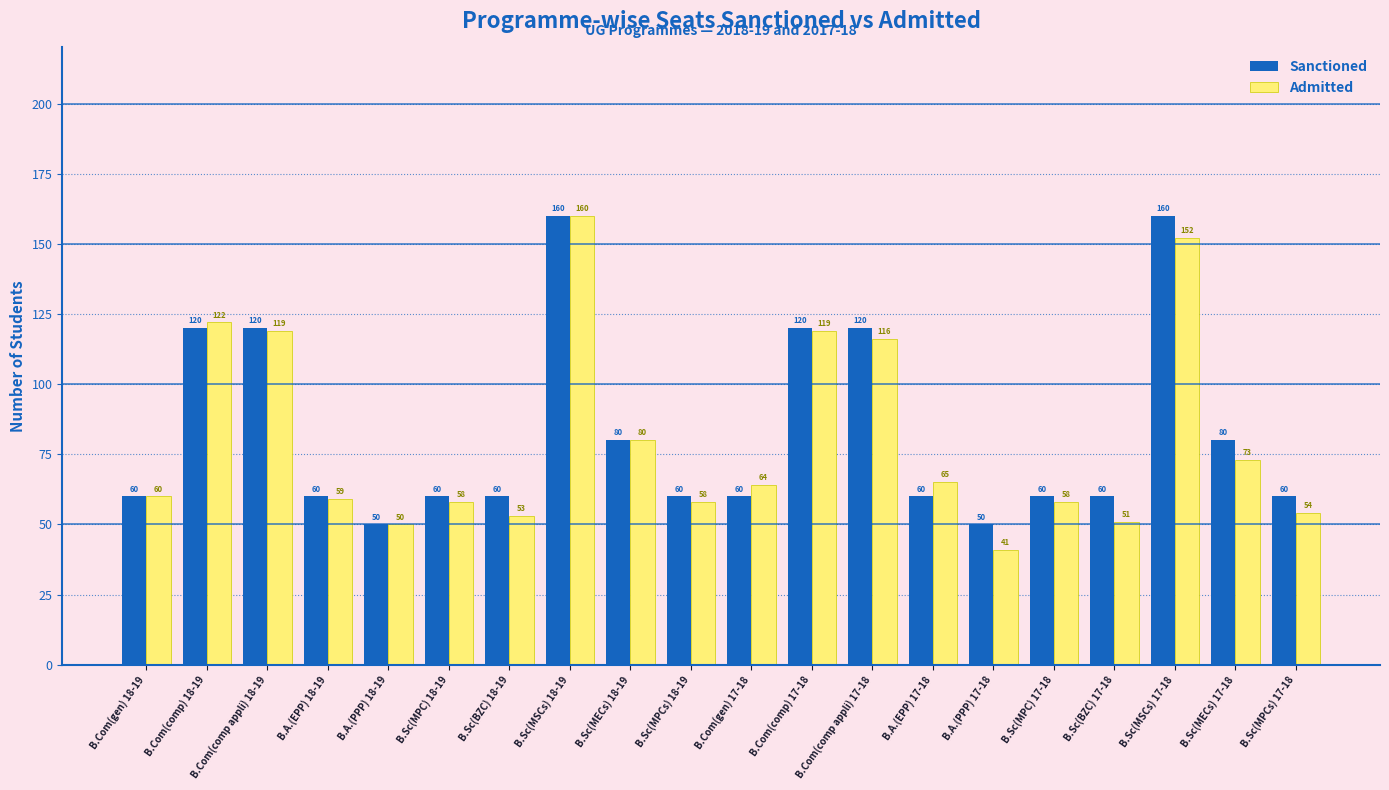

Which series has the largest range (max minus min)?

Admitted